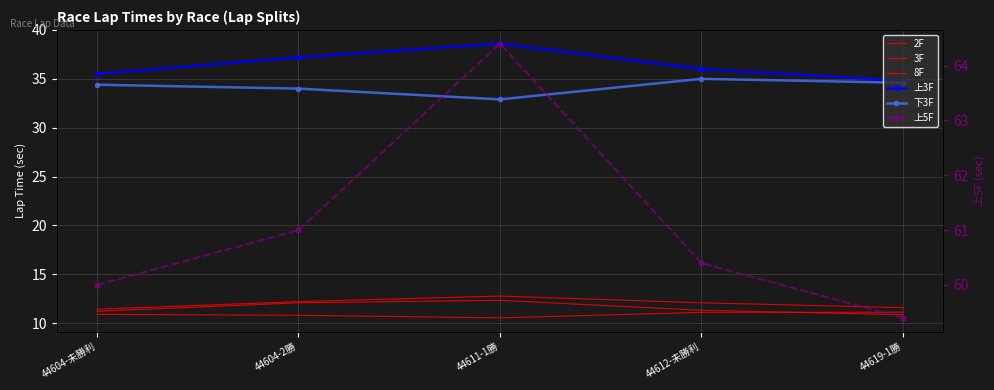

What is the total value across all series at 44612-未勝利?

165.9